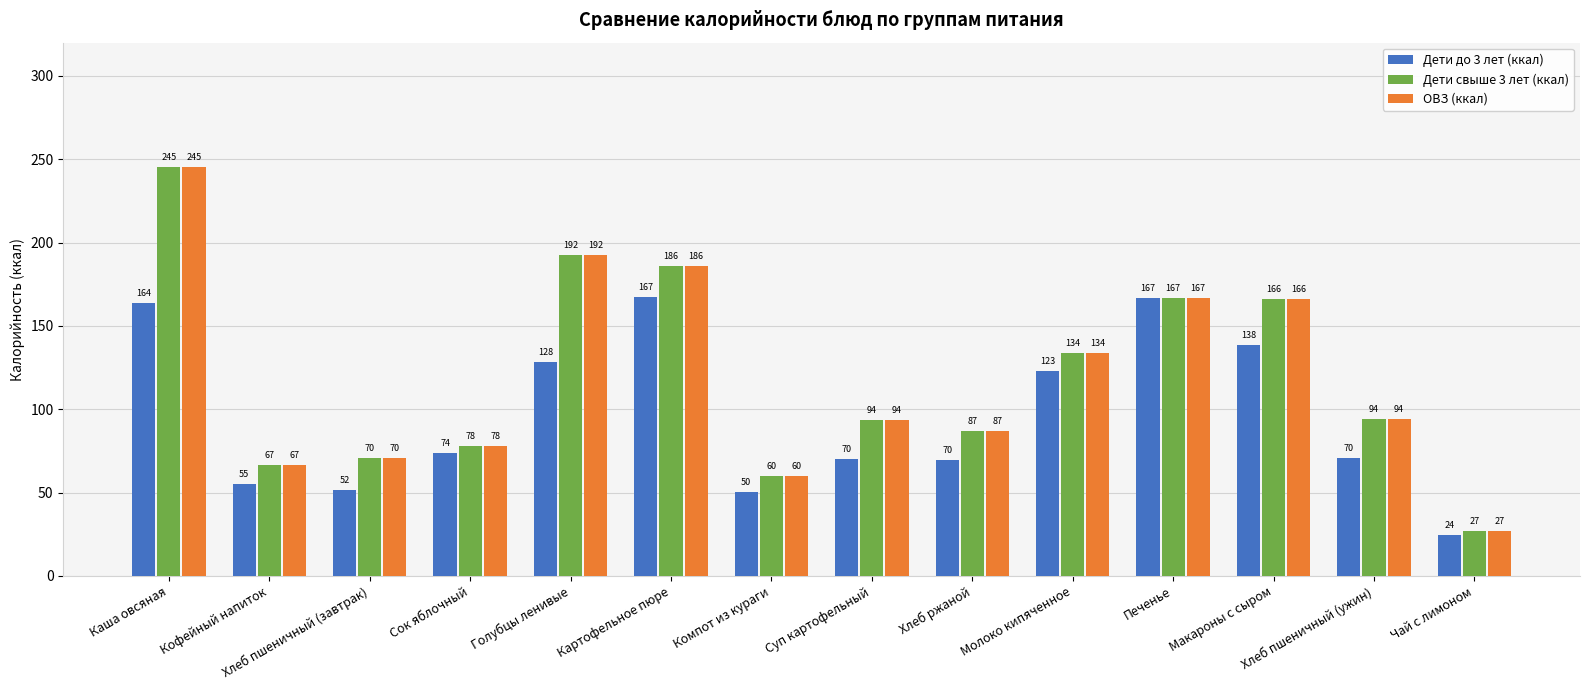

At which label does Дети свыше 3 лет (ккал) first exceed 94?

Каша овсяная